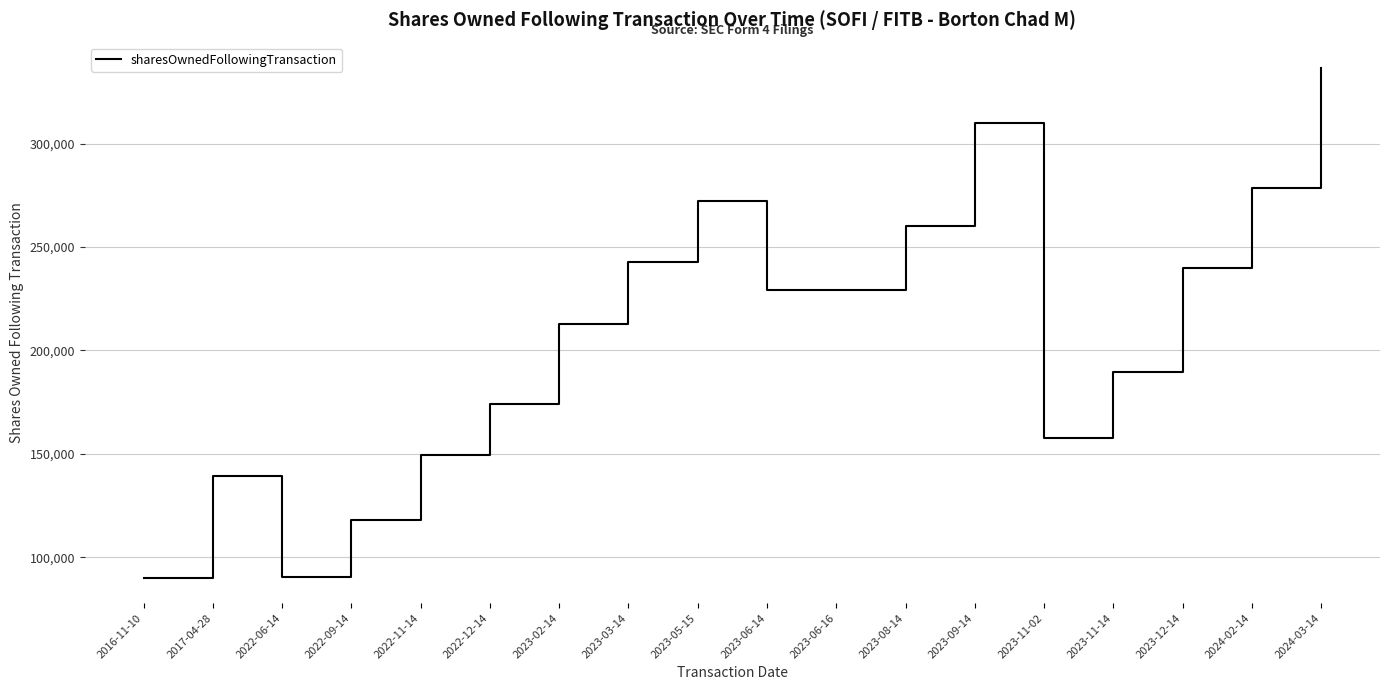

What is the minimum value shown in the chart?

90262